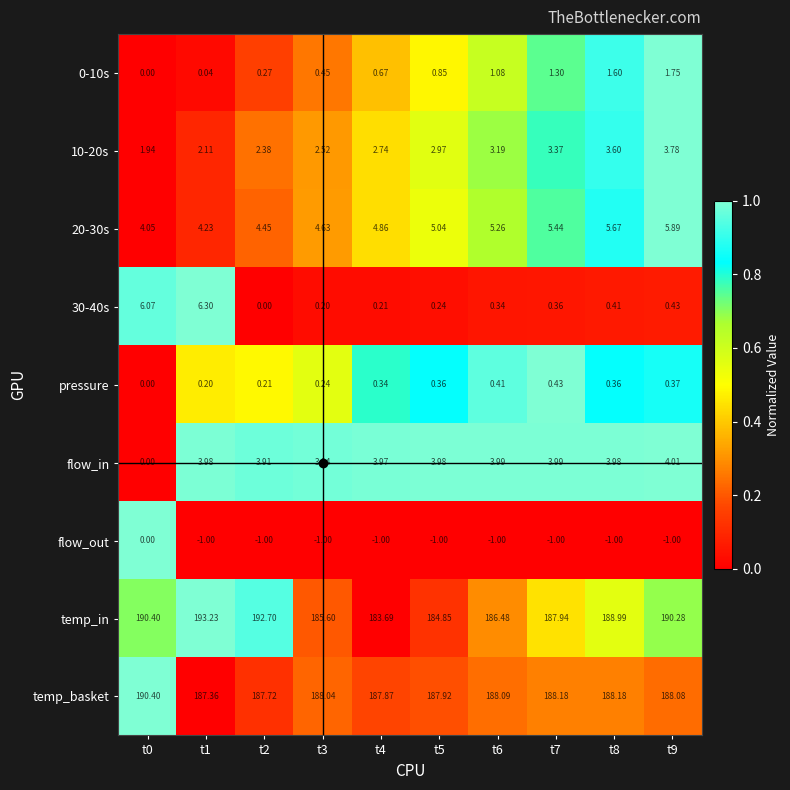

Is the value of 20-30s at t7 greater than the value of flow_in at t5?

Yes